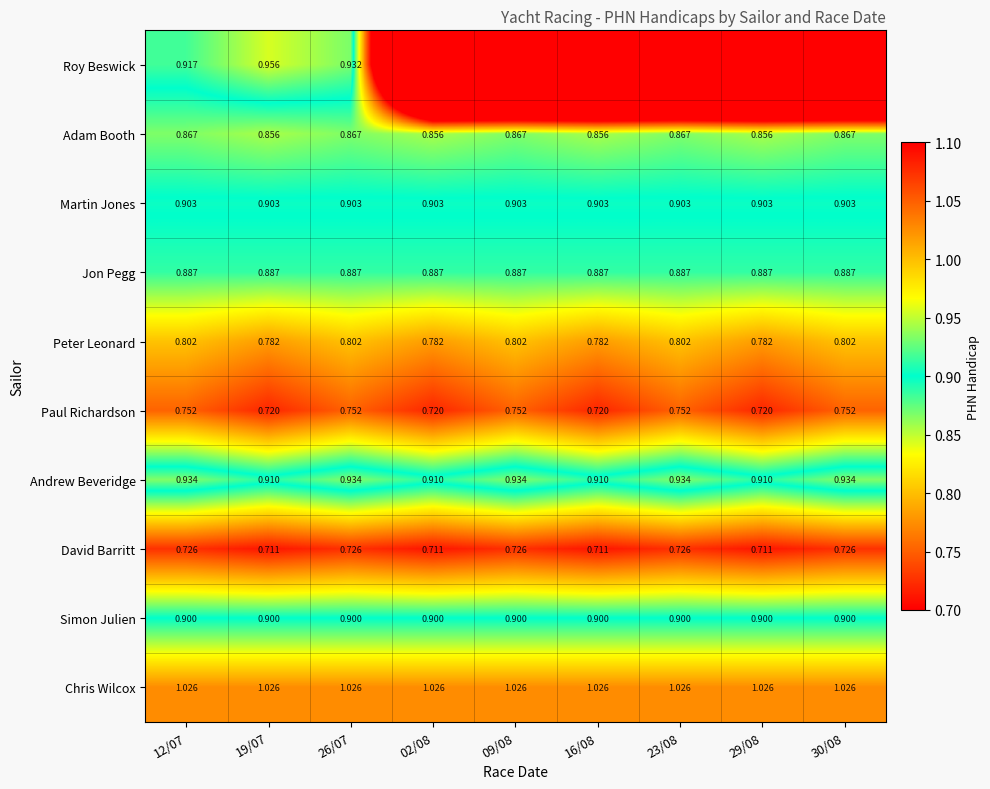

Which label corresponds to the smallest value in the chart?

02/08